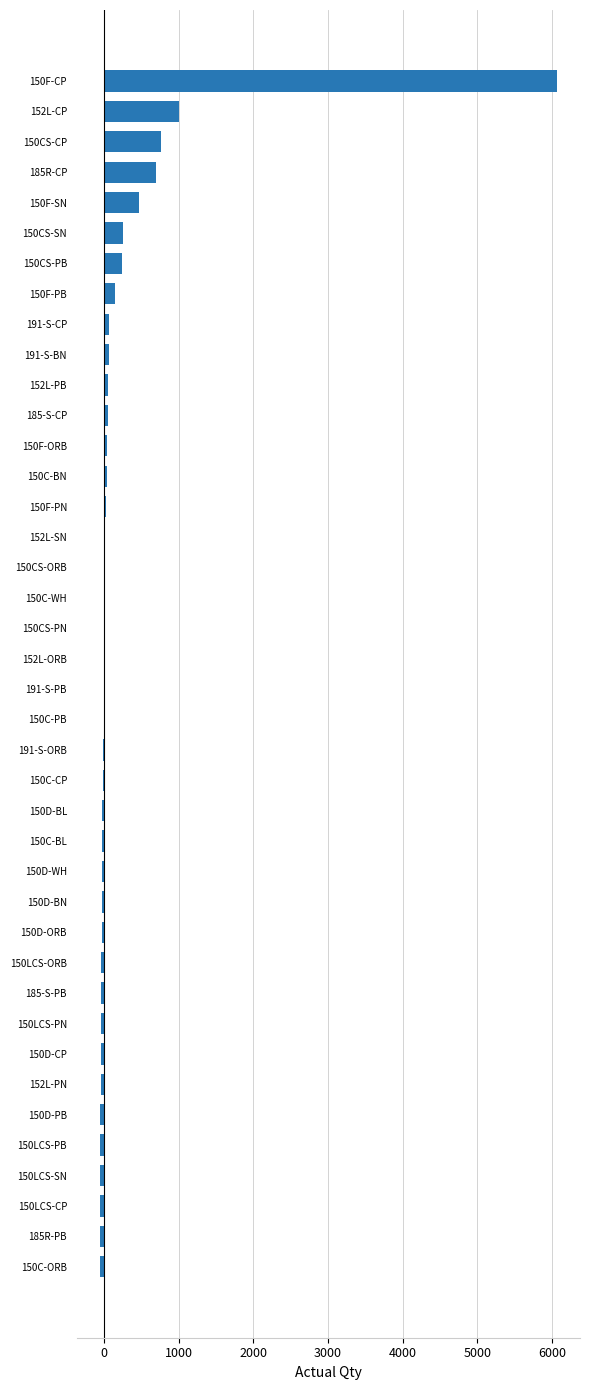

True or false: the data shows 10.5 at 150CS-ORB.

True